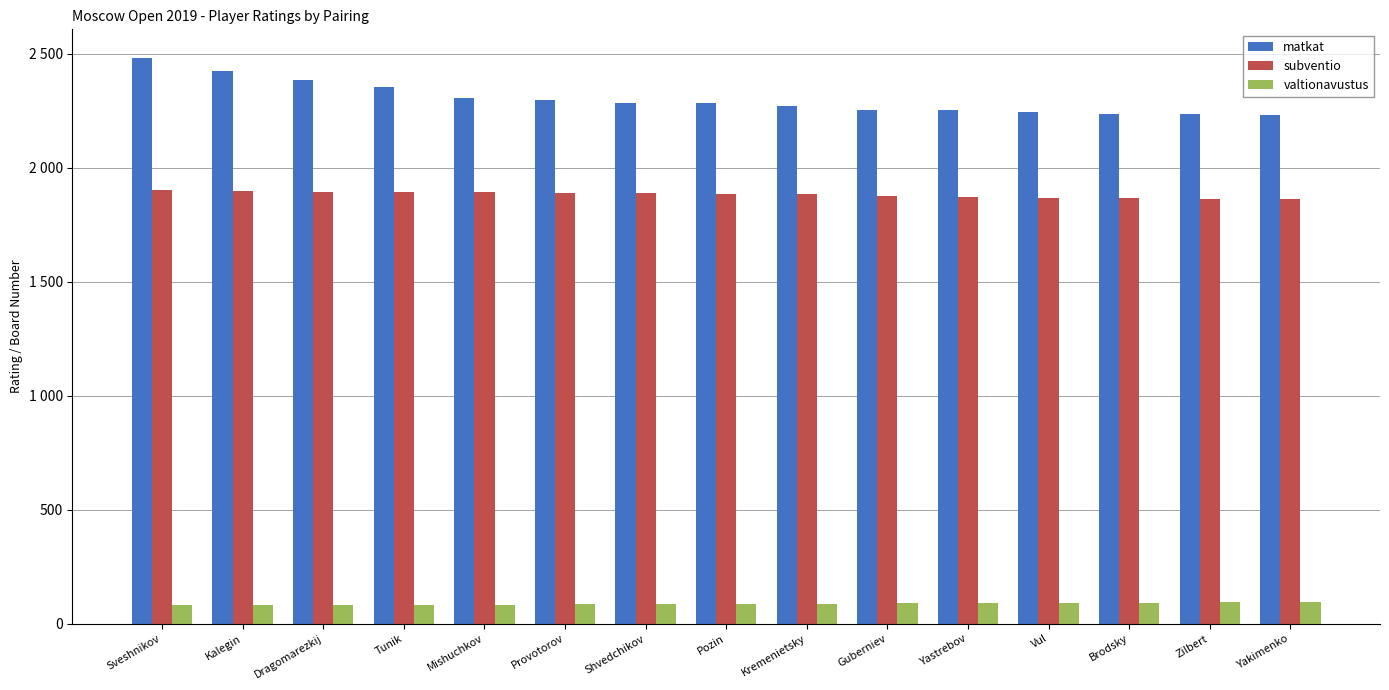

Reading left to right, extract all data points from this chart.

matkat: 2484	2424	2385	2354	2308	2300	2284	2284	2272	2253	2253	2244	2235	2235	2233
subventio: 1903	1899	1896	1895	1893	1892	1890	1887	1887	1875	1873	1870	1866	1864	1862
valtionavustus: 80	81	82	83	84	85	86	87	88	89	90	91	92	93	94